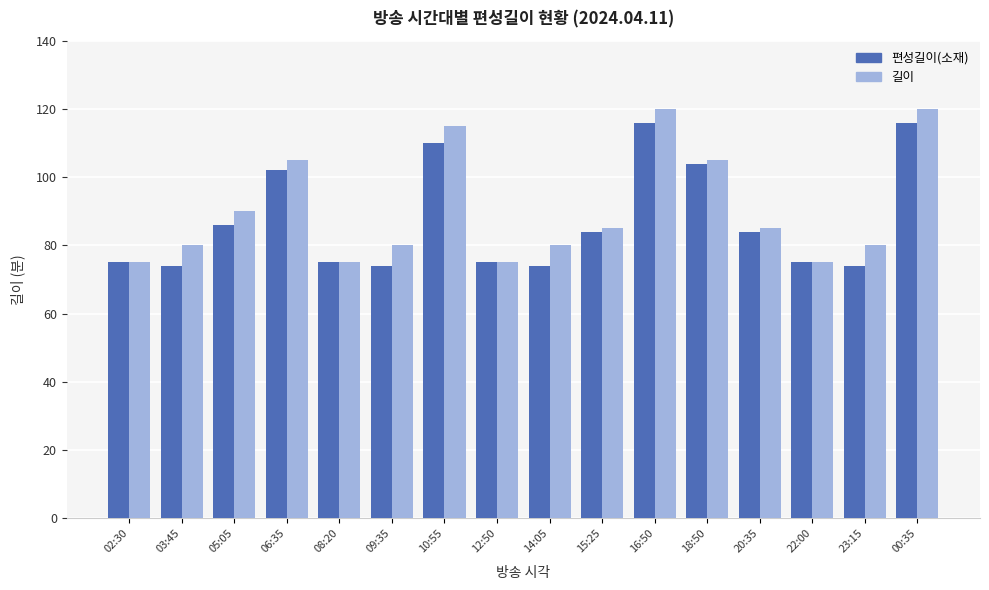

Where does the 길이 series first go above 85?

05:05